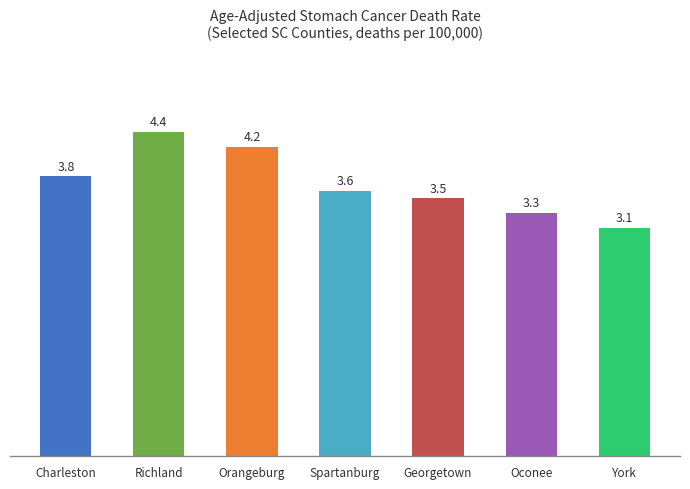

Is it true that the value at Oconee is 4.7?

False